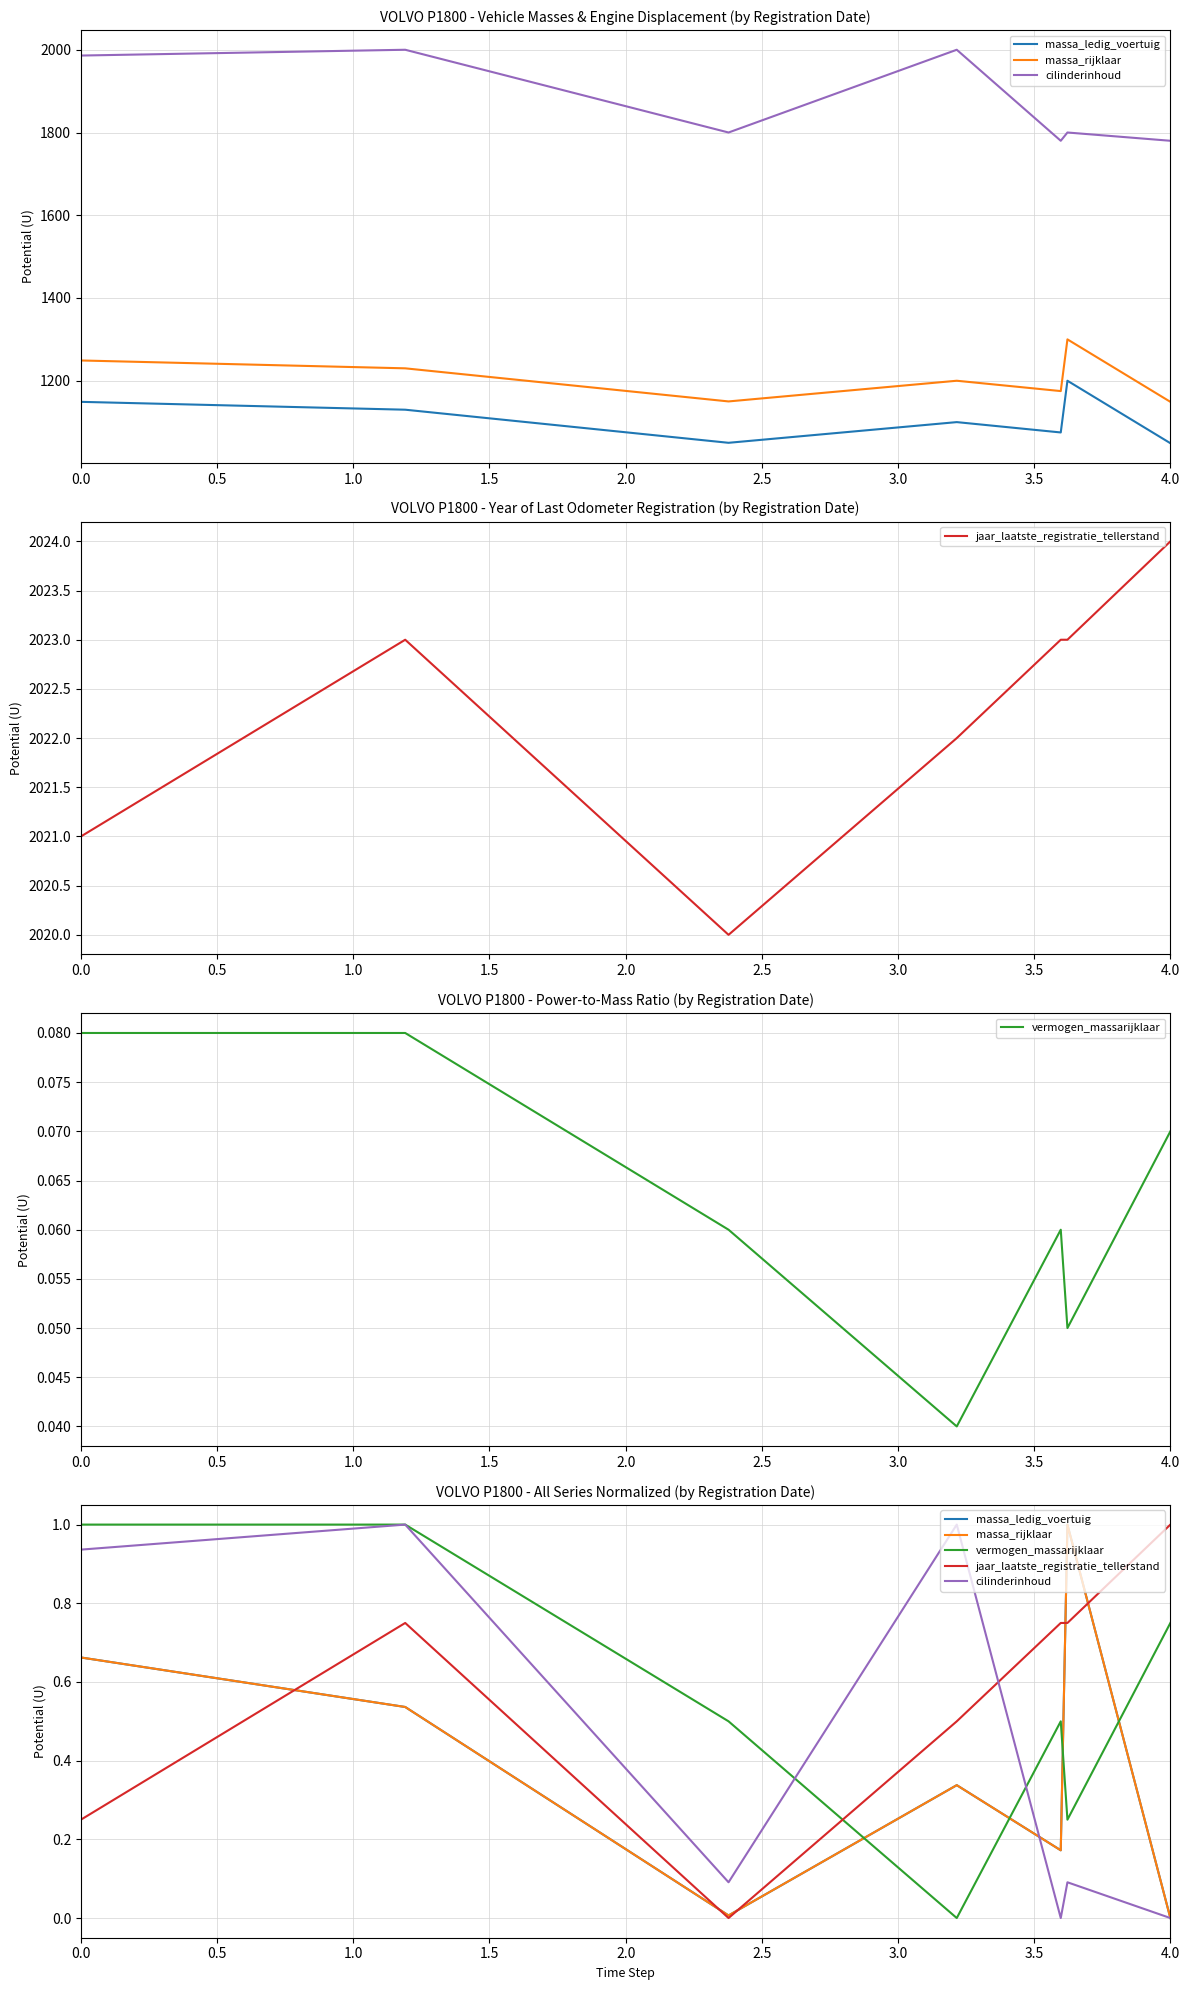

How many interior local valleys does the cilinderinhoud series have?

2